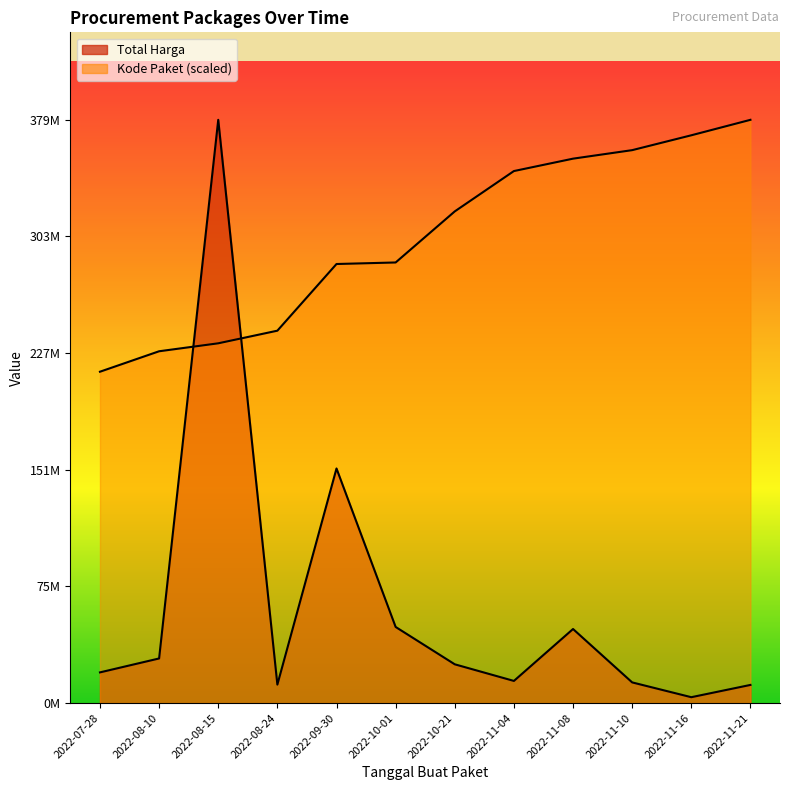

Reading left to right, list all the values displayed in this chart.

Total Harga: 2022-07-28=19950000.0	2022-08-10=29000000.0	2022-08-15=379075000.0	2022-08-24=12000000.0	2022-09-30=152477000.0	2022-10-01=49478000.0	2022-10-21=25200000.0	2022-11-04=14400000.0	2022-11-08=48140000.0	2022-11-10=13442000.0	2022-11-16=3825000.0	2022-11-21=11800000.0
Kode Paket: 2022-07-28=215363453.0	2022-08-10=228656317.5	2022-08-15=233822866.1	2022-08-24=242034236.9	2022-09-30=285363628.8	2022-10-01=286363917.2	2022-10-21=319558018.2	2022-11-04=345774759.1	2022-11-08=353832995.3	2022-11-10=359364064.9	2022-11-16=369020832.8	2022-11-21=379075000.0